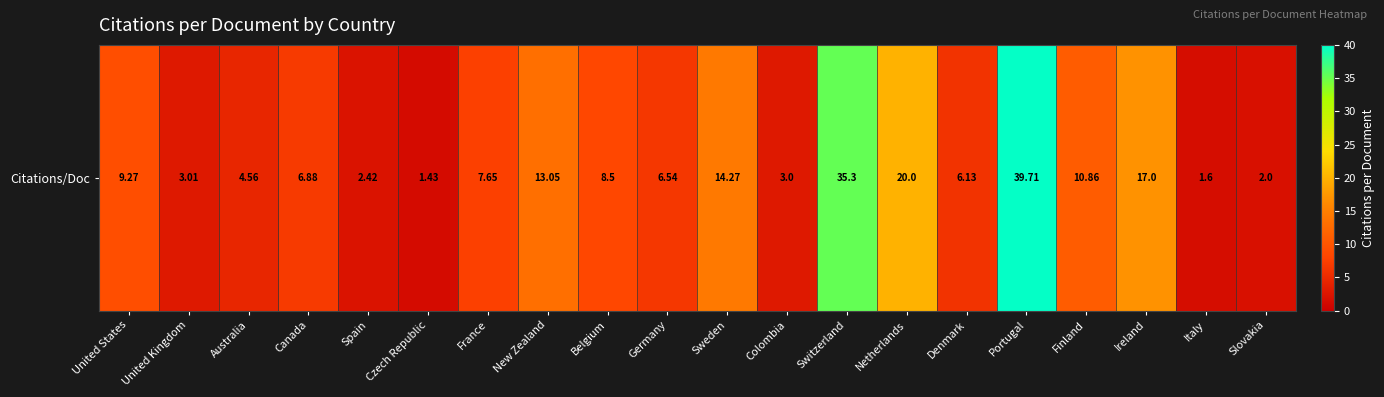

Rank the categories by value from lowest to highest.

Czech Republic, Italy, Slovakia, Spain, Colombia, United Kingdom, Australia, Denmark, Germany, Canada, France, Belgium, United States, Finland, New Zealand, Sweden, Ireland, Netherlands, Switzerland, Portugal